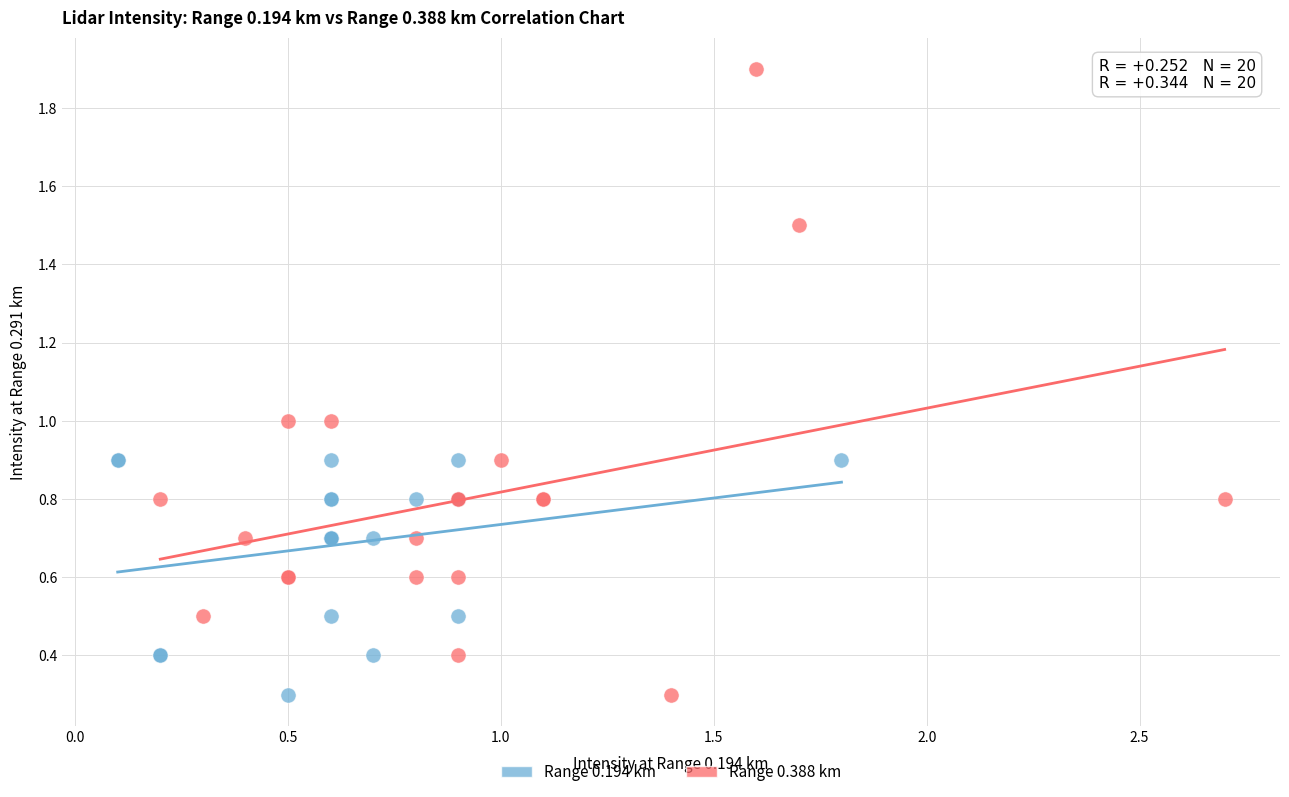

Which series reaches the maximum Y coordinate?

Range 0.388 km